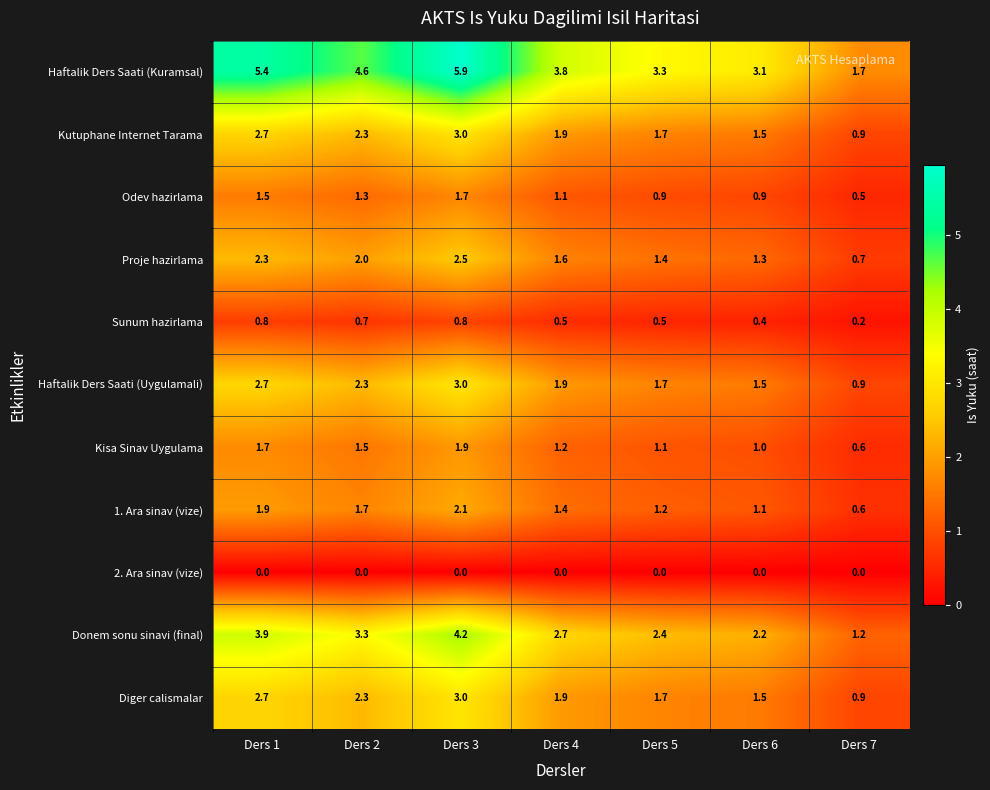

Between Ders 2 and Ders 4, which series saw the biggest shift?

Haftalik Ders Saati (Kuramsal)